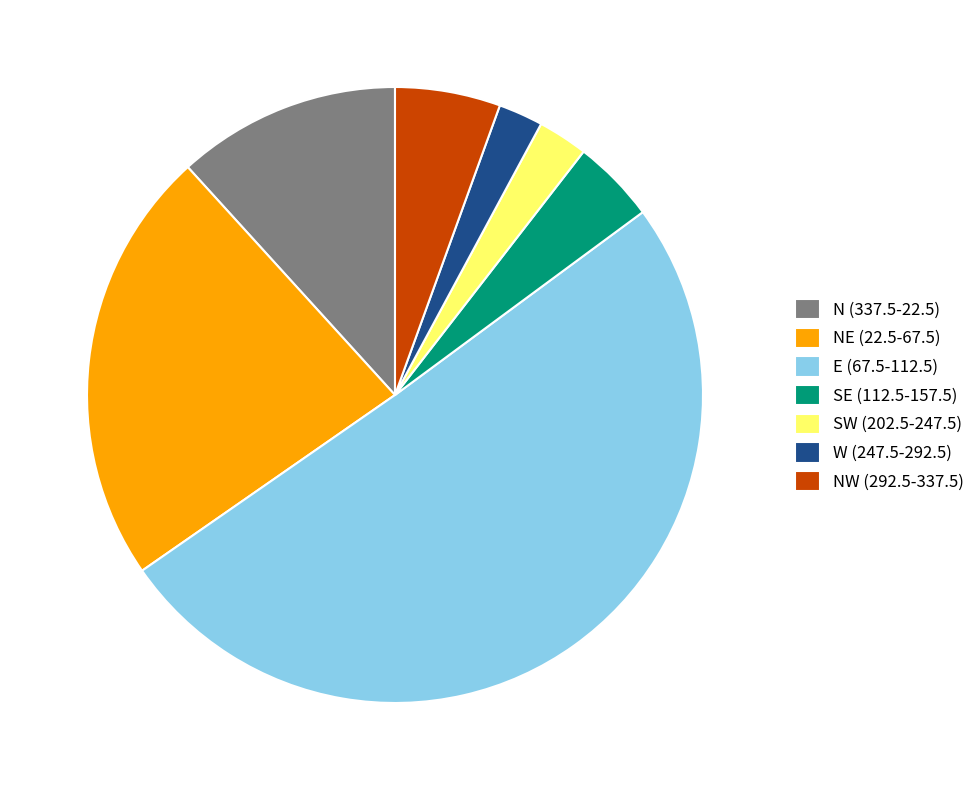

What is the ratio of the value at NE (22.5-67.5) to the value at N (337.5-22.5)?

2.0